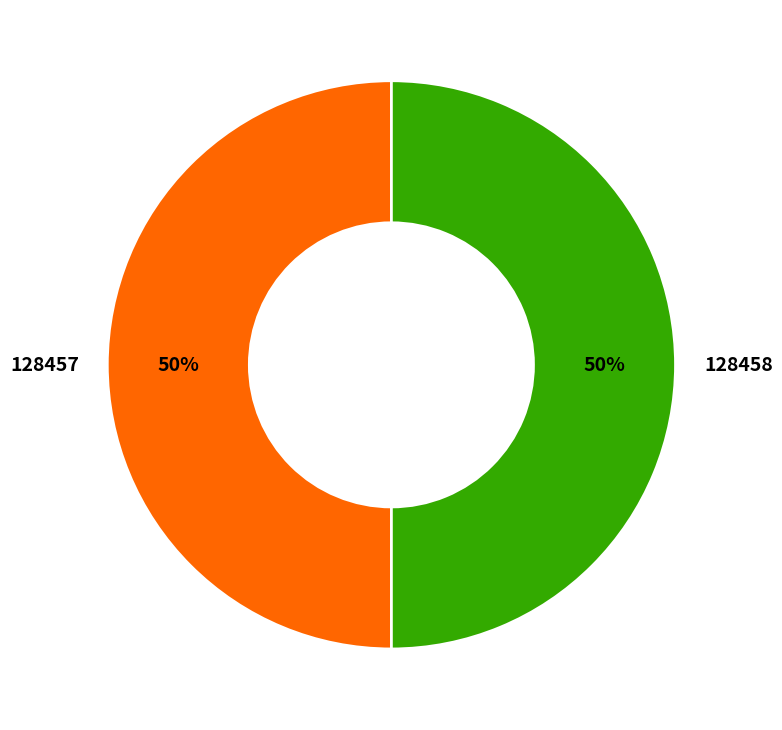

True or false: 128457 accounts for 50% of the total.

True